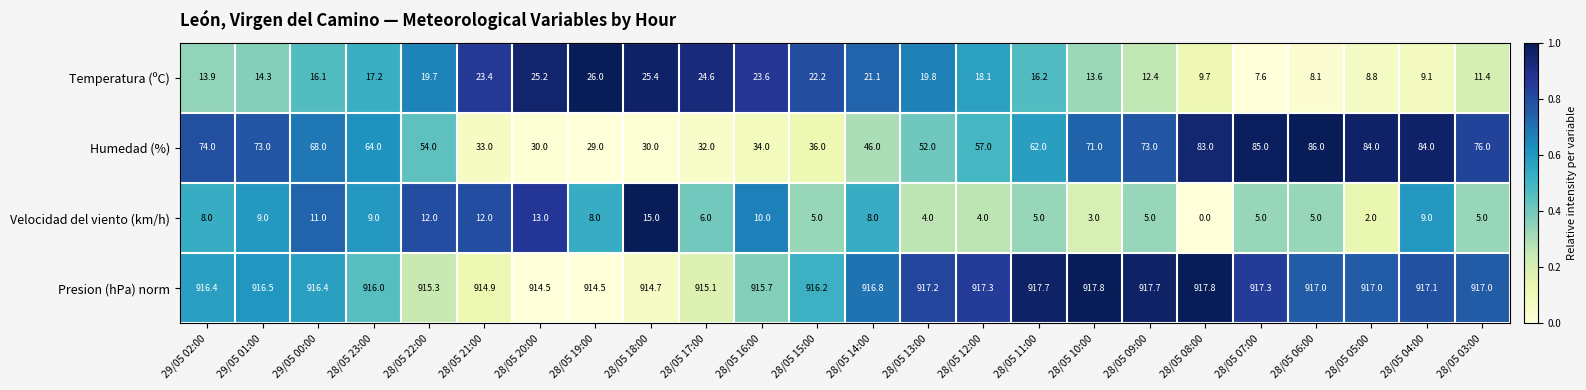

What is the greatest value displayed?

917.8